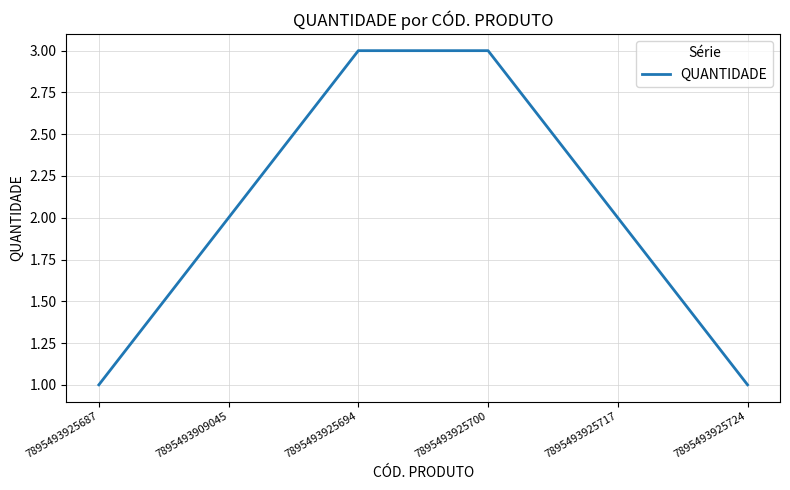

What is the change in value from 7895493925687 to 7895493925694?

+2